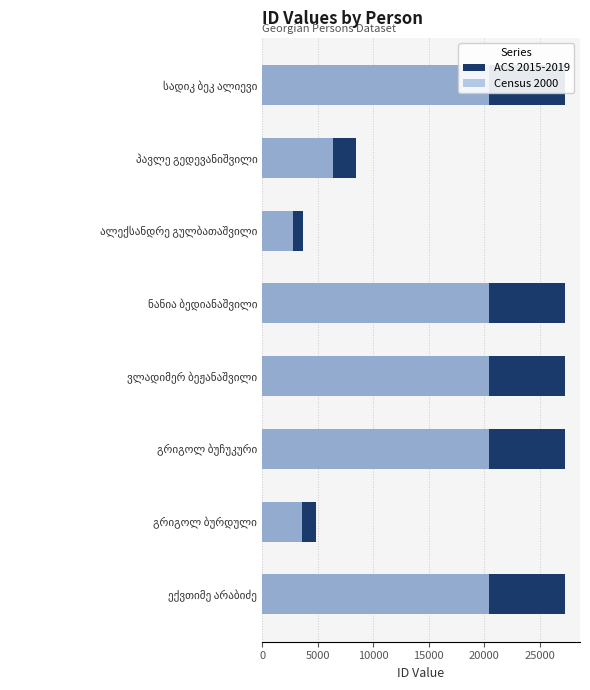

What is the sum of all Census 2000 values?

114889.5